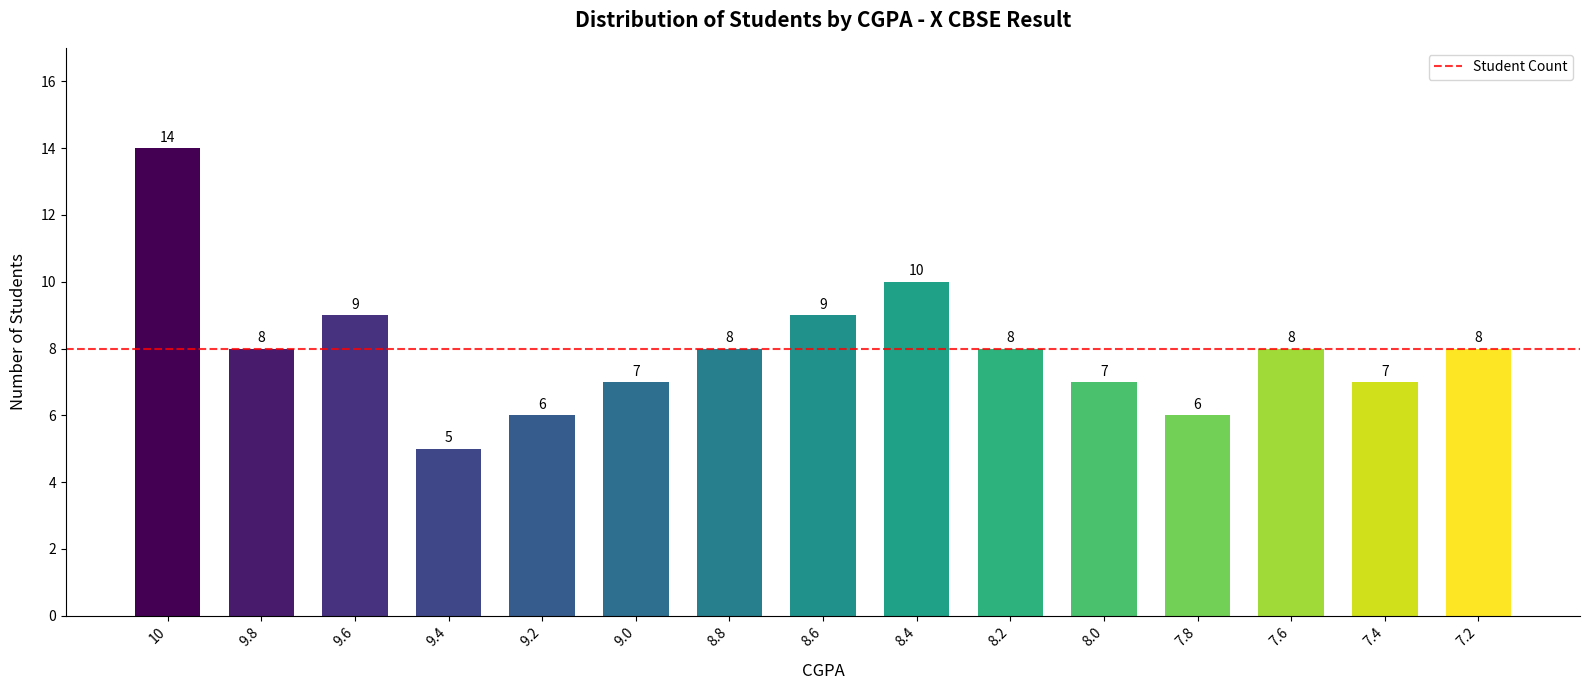

Reading left to right, extract all data points from this chart.

10=14	9.8=8	9.6=9	9.4=5	9.2=6	9.0=7	8.8=8	8.6=9	8.4=10	8.2=8	8.0=7	7.8=6	7.6=8	7.4=7	7.2=8